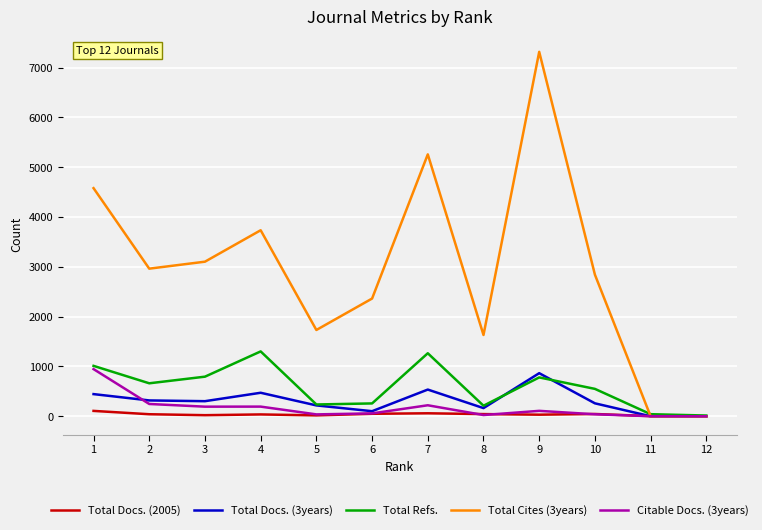

Which series has the largest total across all categories?

Total Cites (3years)